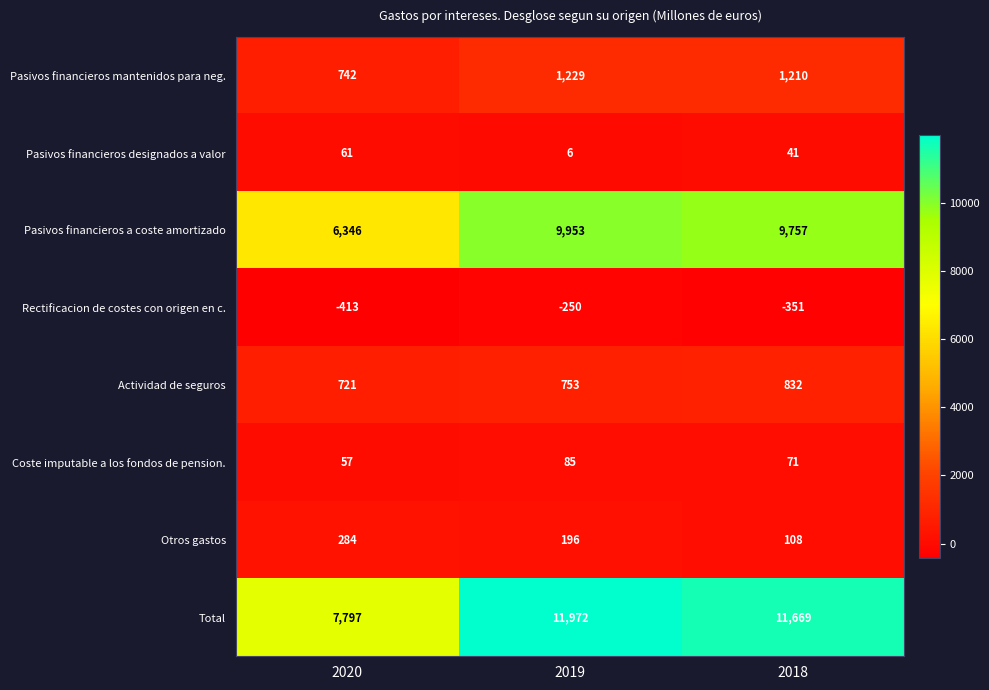

What is the difference between the Otros gastos values at 2020 and 2019?

88